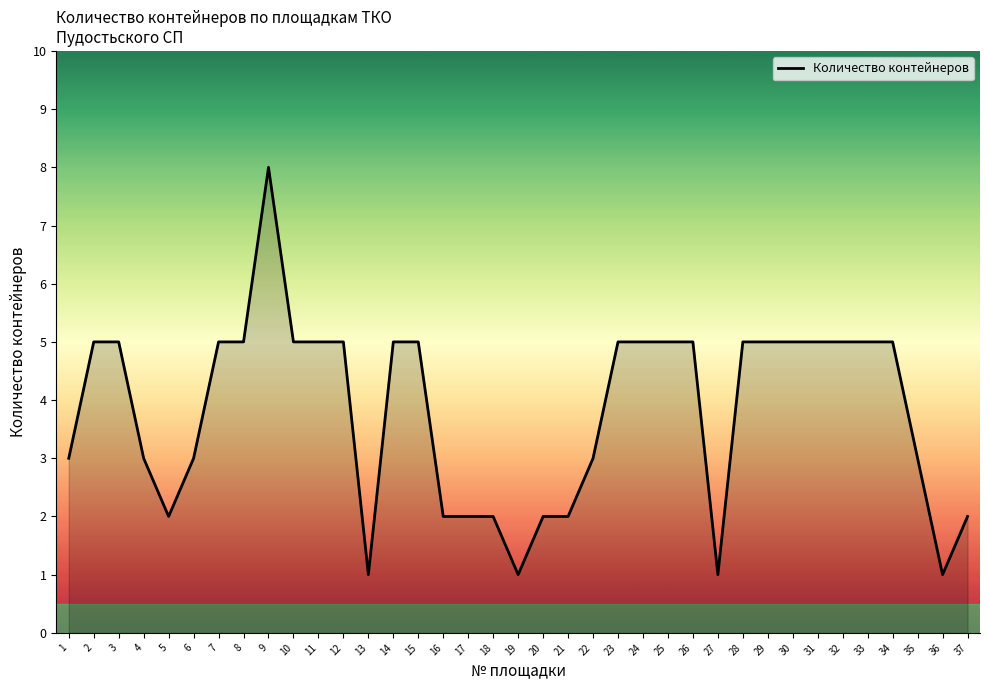

Does the chart have visible grid lines?

No